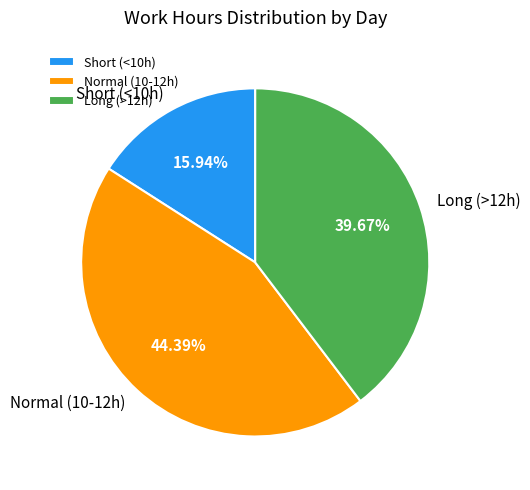

Is there any slice that represents more than half of the pie?

No